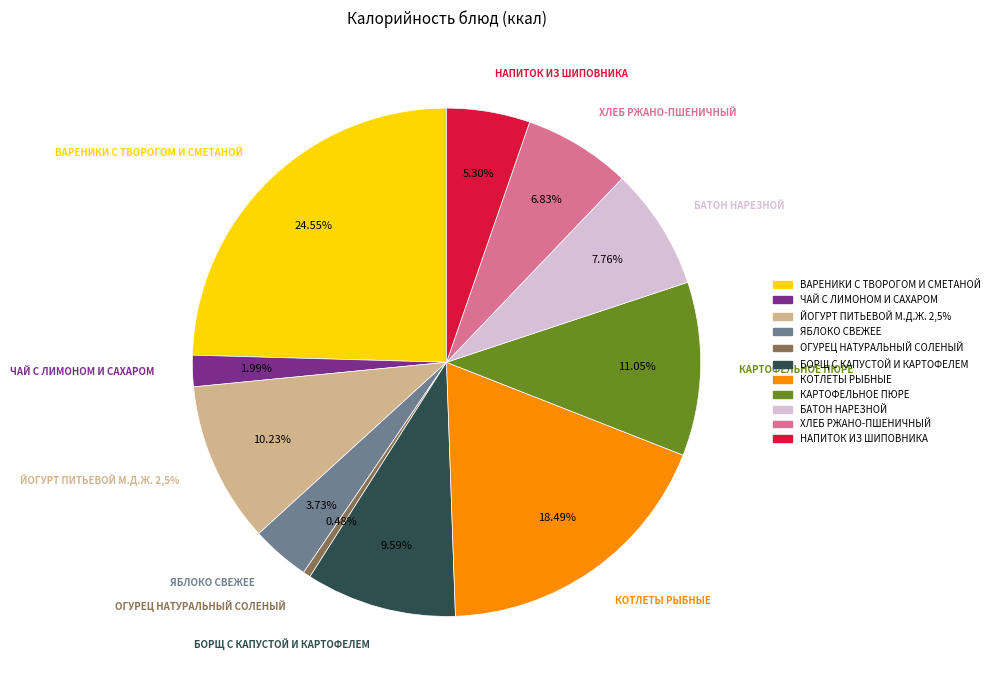

Is ВАРЕНИКИ С ТВОРОГОМ И СМЕТАНОЙ the majority of the pie?

No